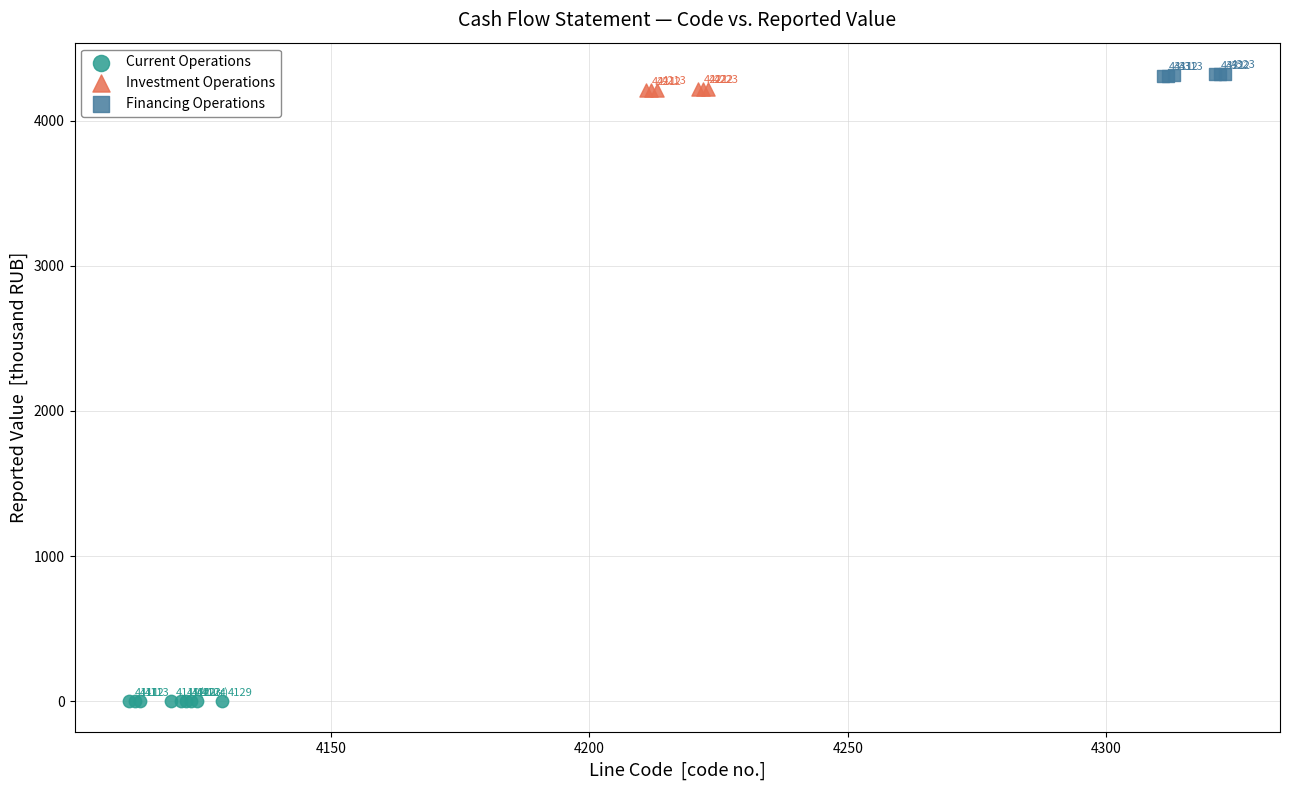

Which series reaches the minimum Y coordinate?

Current Operations